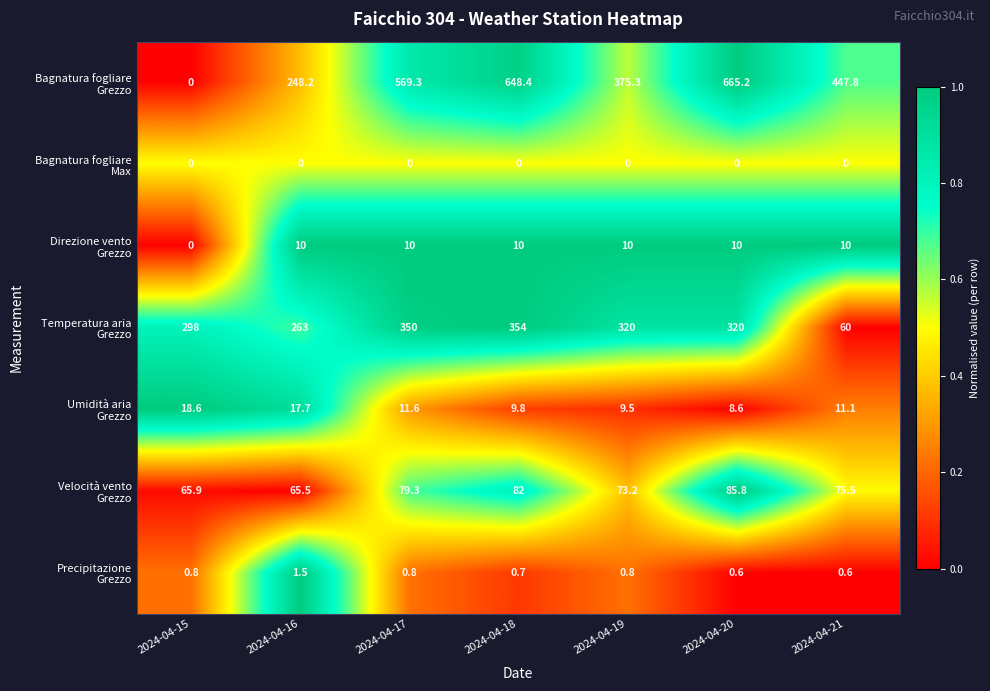

What is the total value across all series at 2024-04-17?

1021.0